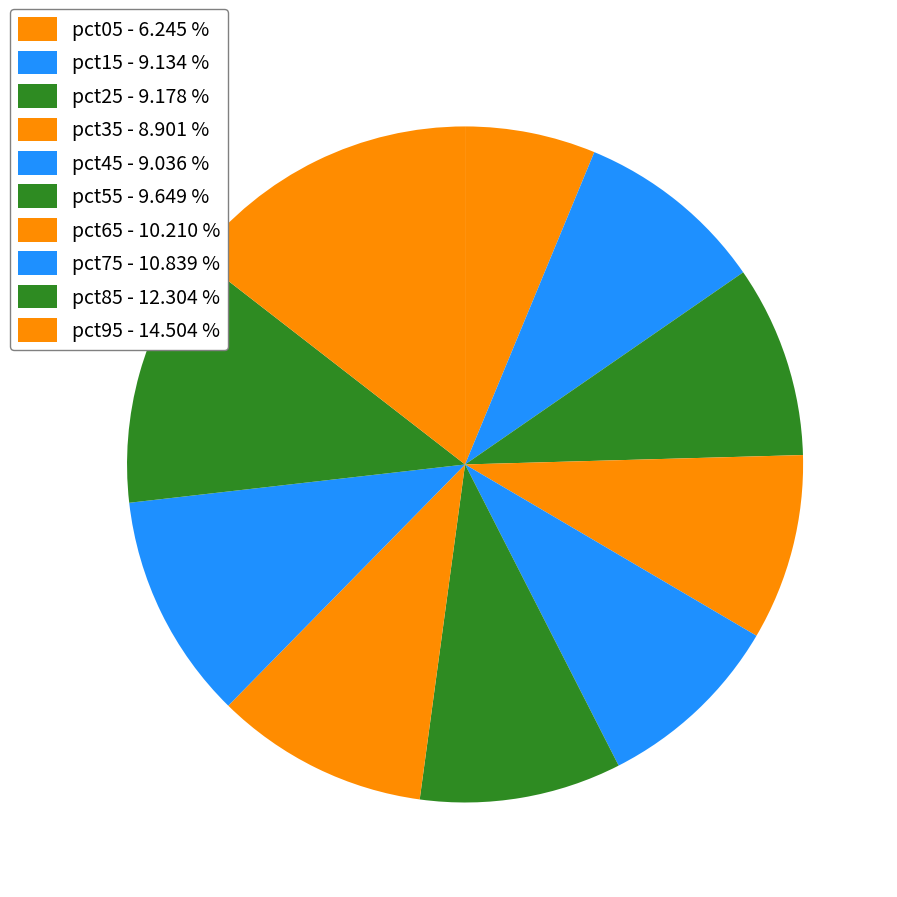

Does any single category account for the majority?

No